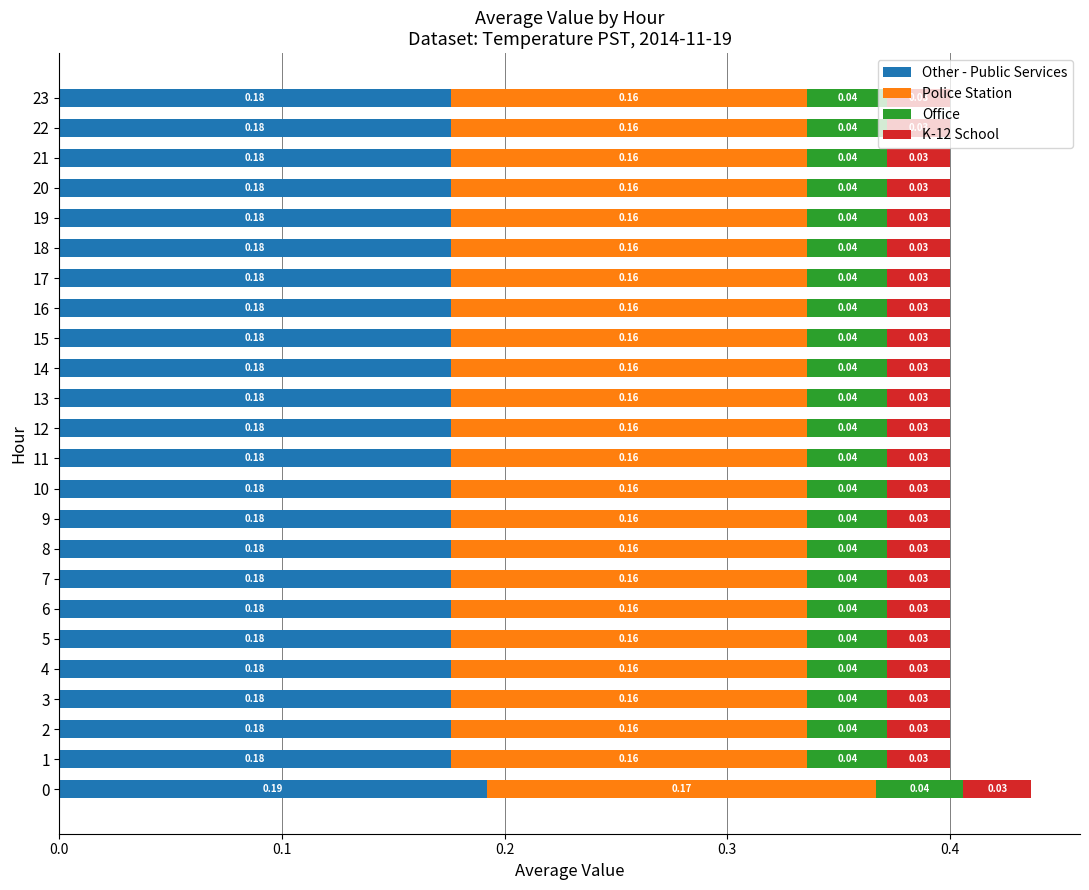

What is the total value across all series at 11?

0.4